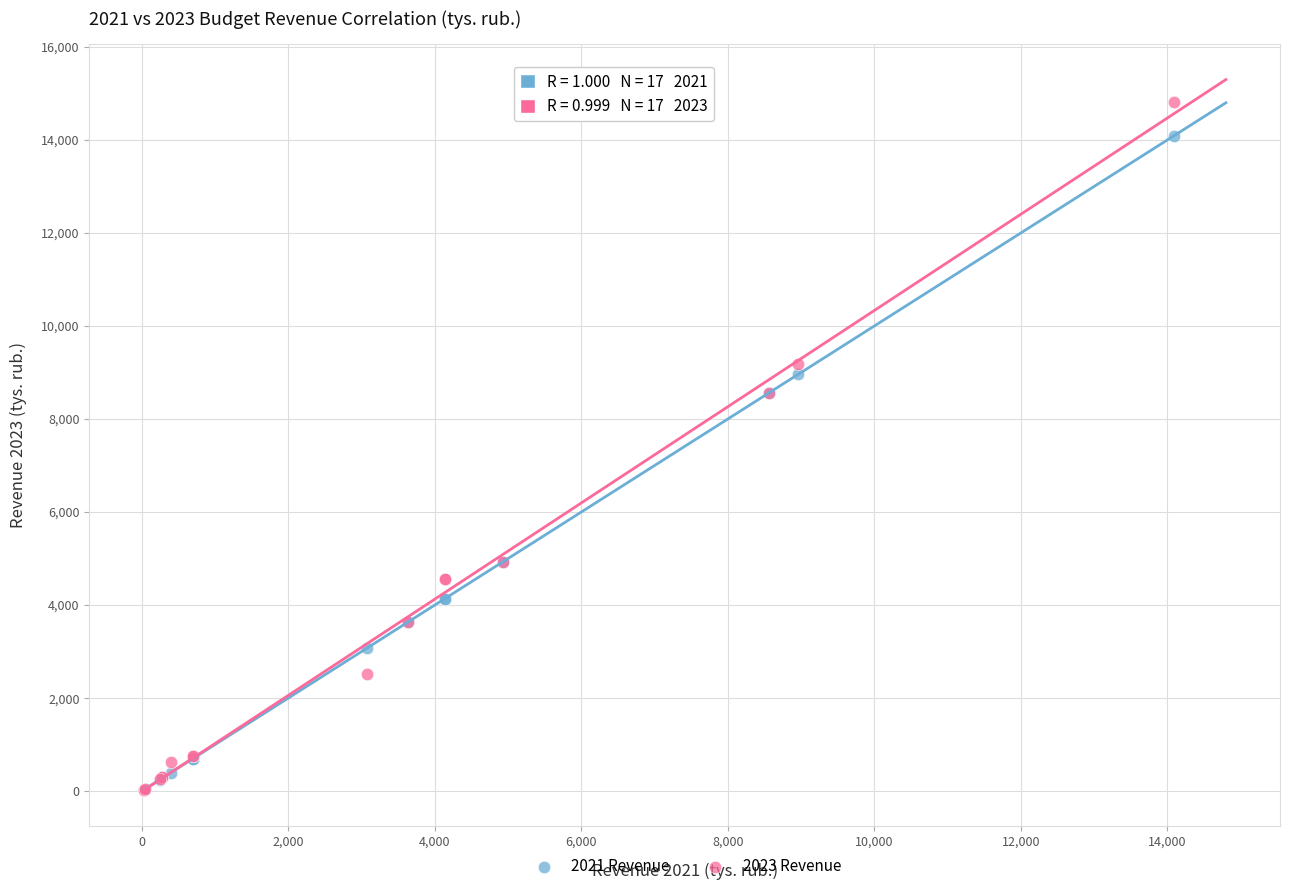

Which series has the widest spread of Y values?

2023 Revenue